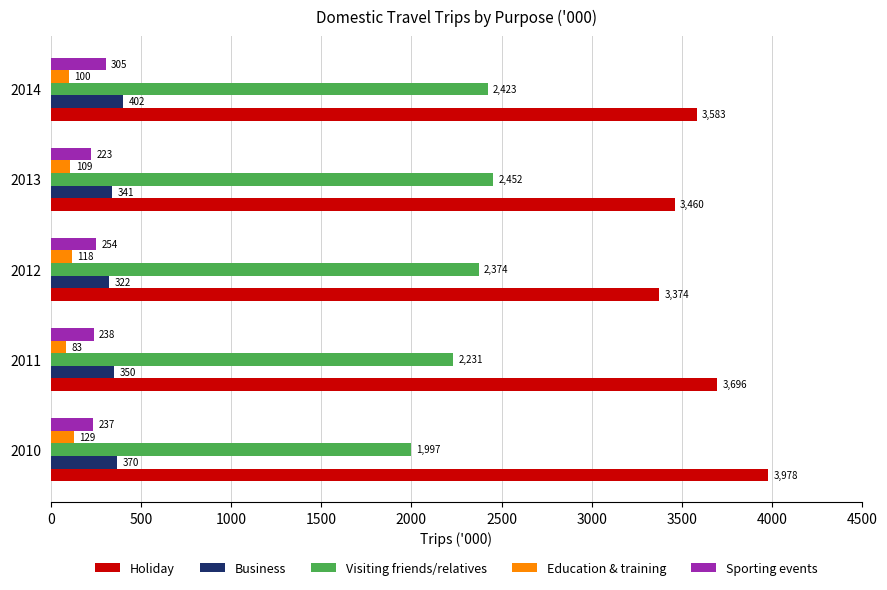

What is the average value of the Education & training series?

107.8